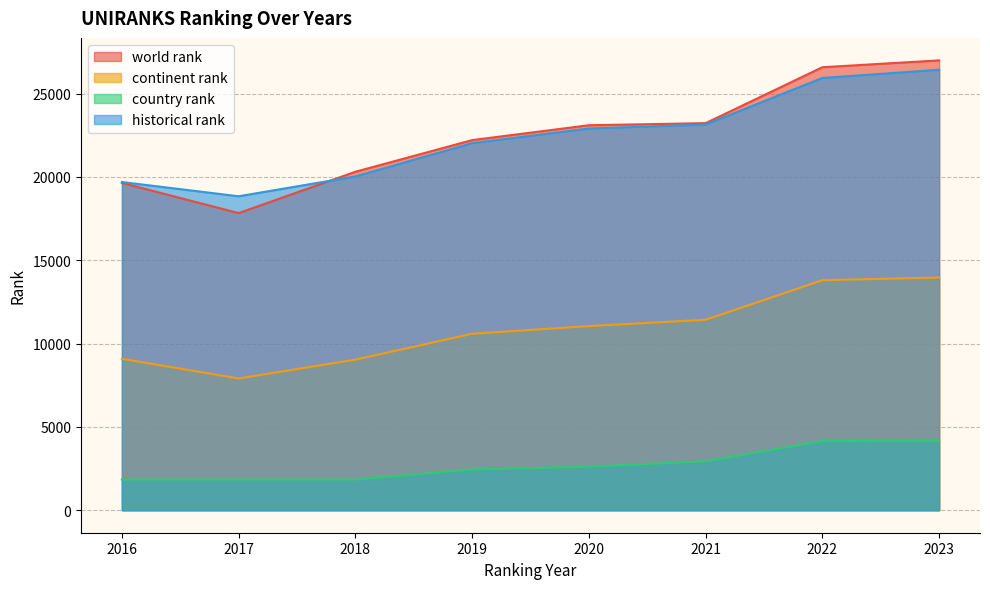

Reading left to right, what are all the values shown in this chart?

world rank: 19641.0	17830.0	20311.0	22210.0	23103.0	23228.0	26583.0	26994.0
continent rank: 9086.0	7907.0	9036.0	10590.0	11049.0	11430.0	13804.0	13965.0
country rank: 1842.0	1843.0	1842.0	2442.0	2615.0	2933.0	4155.0	4166.0
historical rank: 19694.5	18840.0	20030.0	22026.5	22907.0	23143.0	25938.5	26430.5